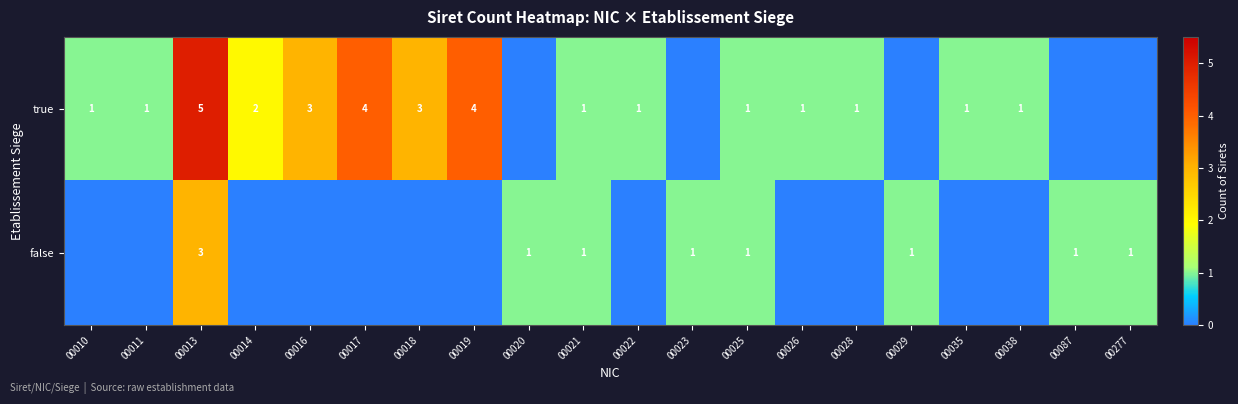

Which category has the highest value across all series?

00013